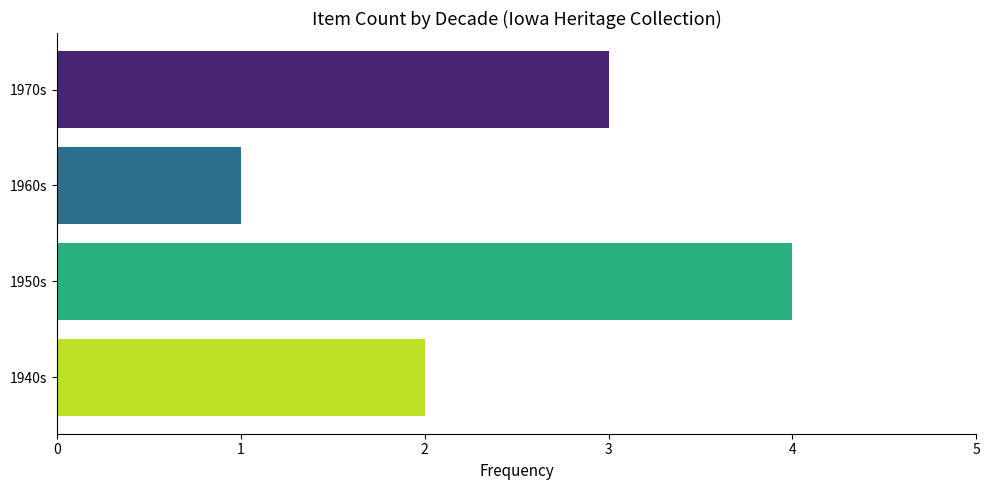

What is the value of the 4th bar from the left?

3